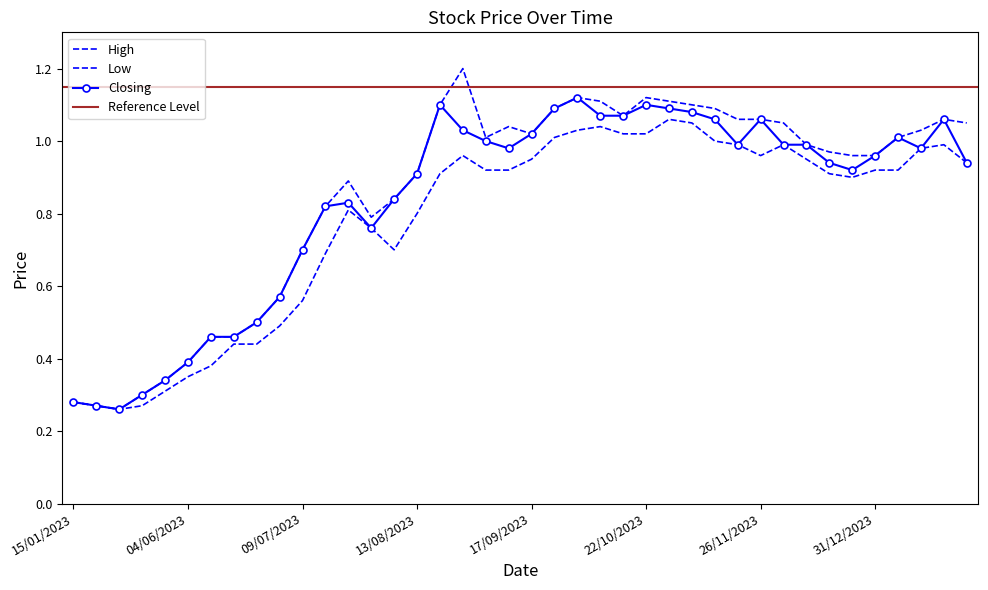

True or false: High and Closing cross at least once.

False